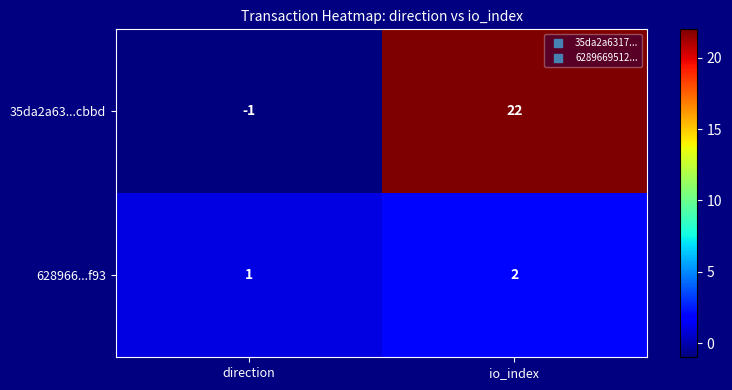

How many negative values does the 35da2a63...cbbd series have?

1